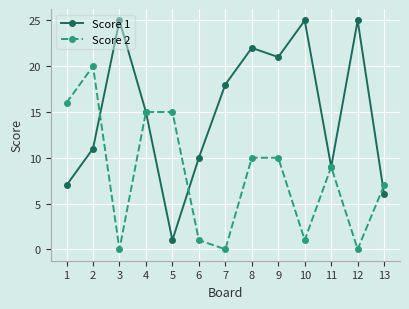

What is the sum of the Score 1 values at 7 and 12?

43